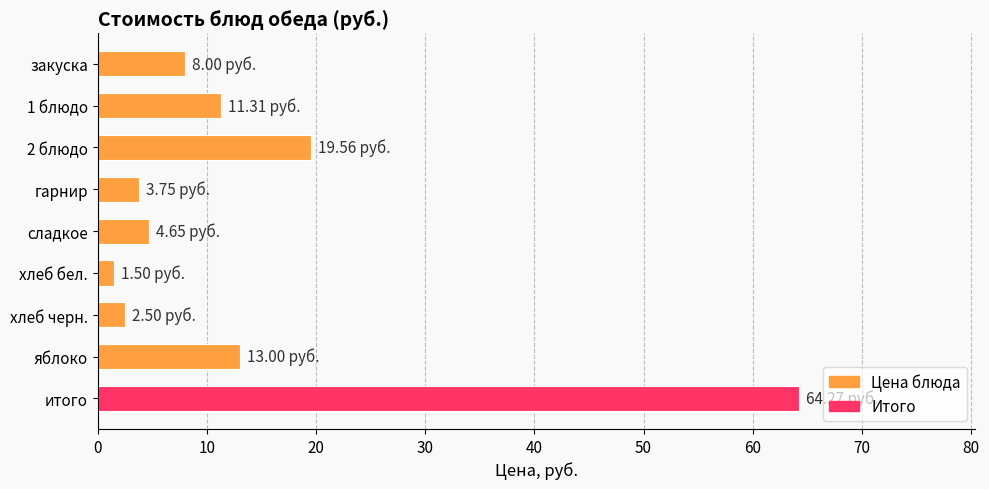

What is the greatest value displayed?

64.3